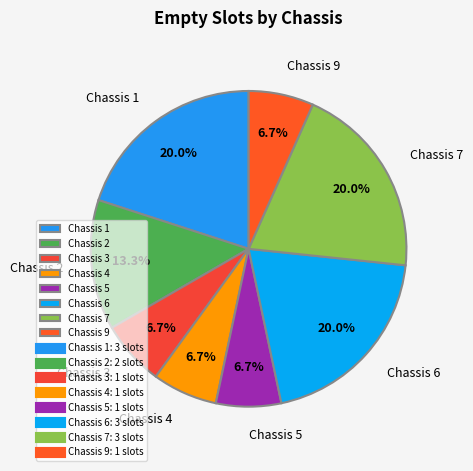

Is there any slice that represents more than half of the pie?

No